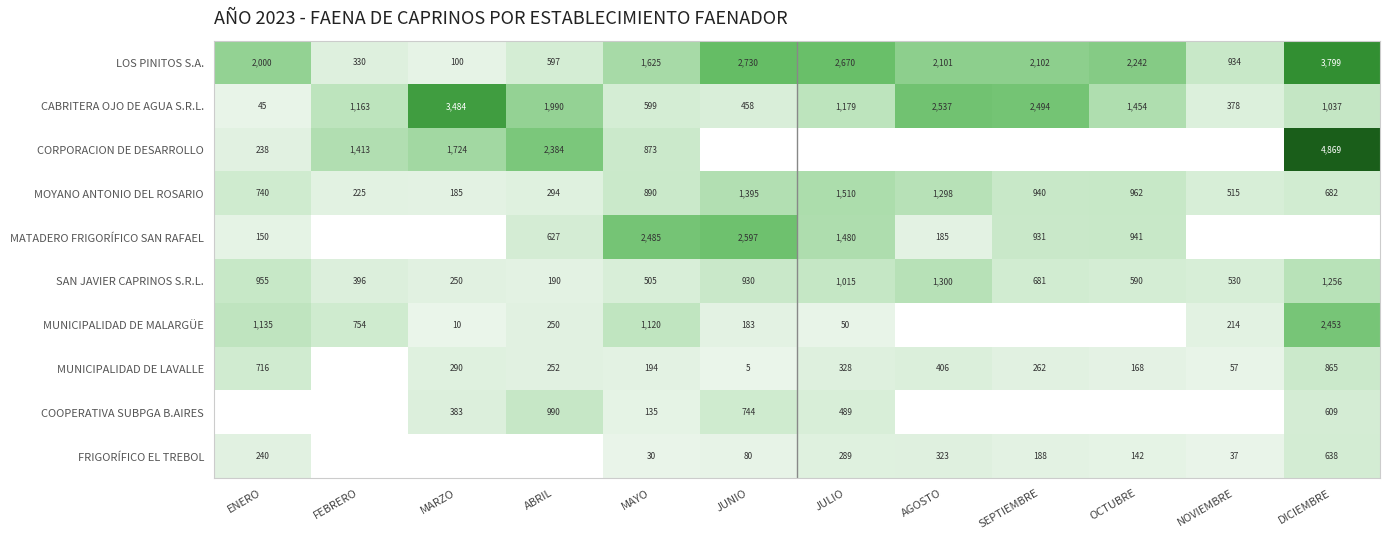

How many values in the CABRITERA OJO DE AGUA S.R.L. series are below 1179?

6